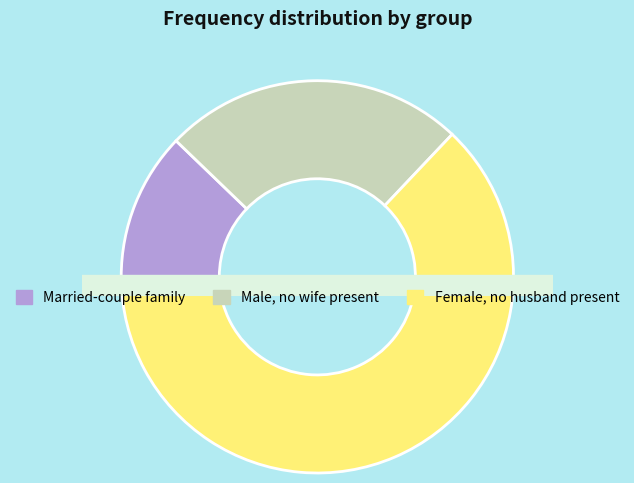

Is it true that 1 is 1% of the pie?

True